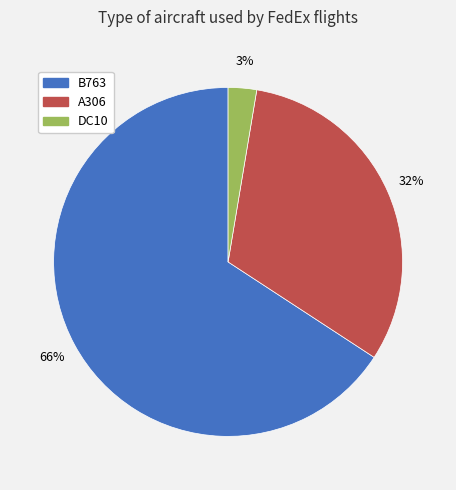

To the nearest percent, what is the average slice percentage?

33%